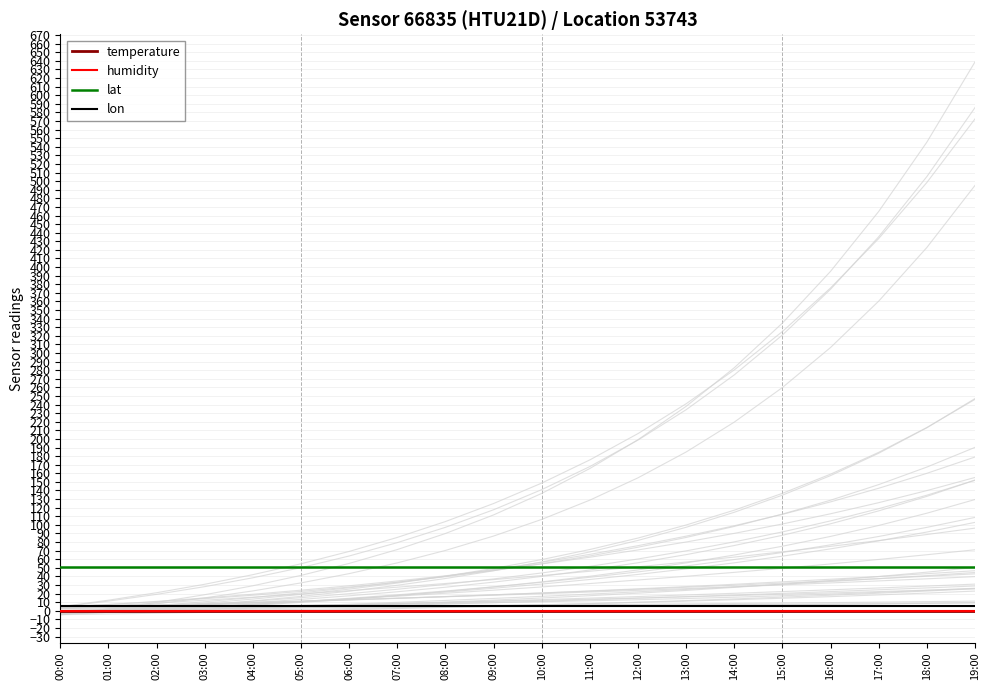

What position from the right is 00:00?

20